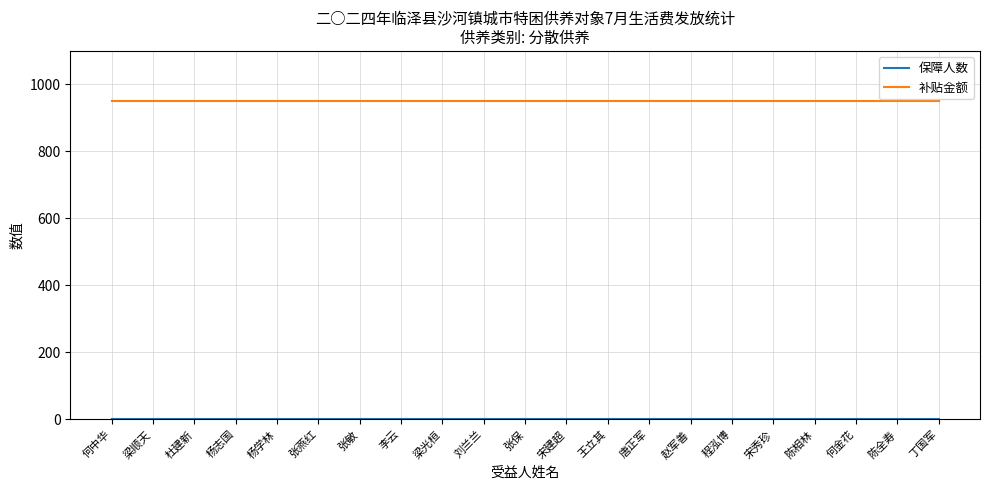

The value of 补贴金额 at 张保 is 950. True or false?

True